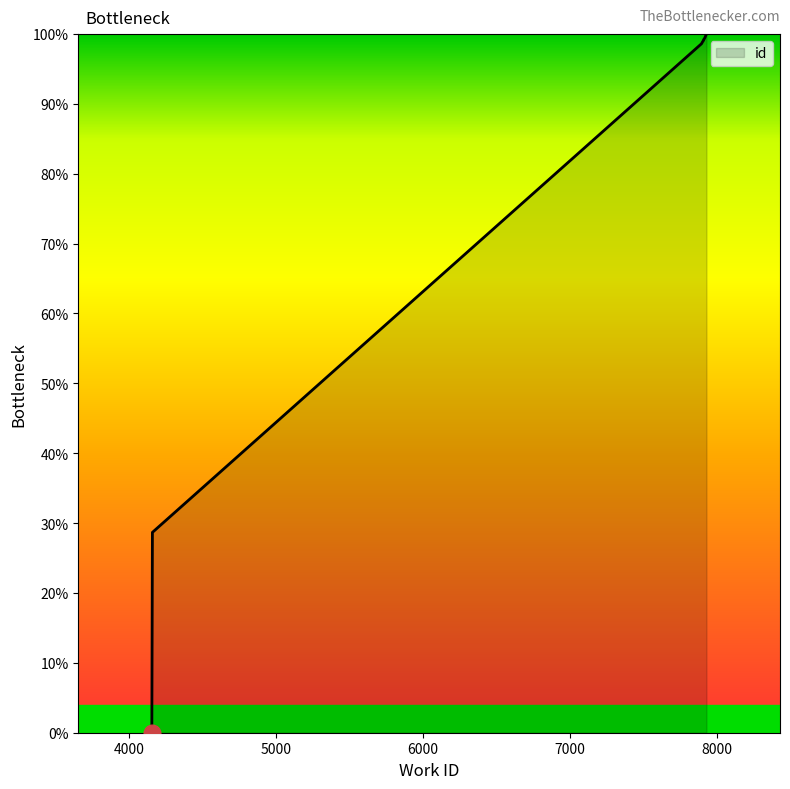

Reading left to right, list all the values displayed in this chart.

4155=0.0	4159=28.7	7892=98.6	7900=98.9	7902=98.9	7905=99.1	7907=99.1	7907=99.2	7915=99.4	7926=100.0